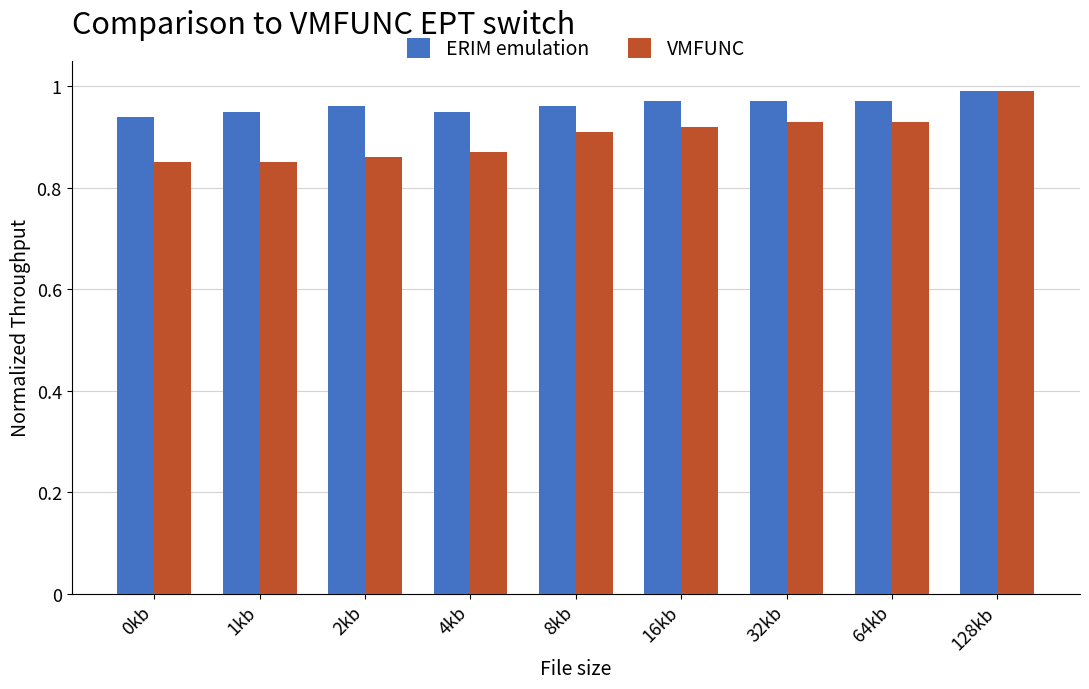

Rank the series by their average value, from lowest to highest.

VMFUNC, ERIM emulation